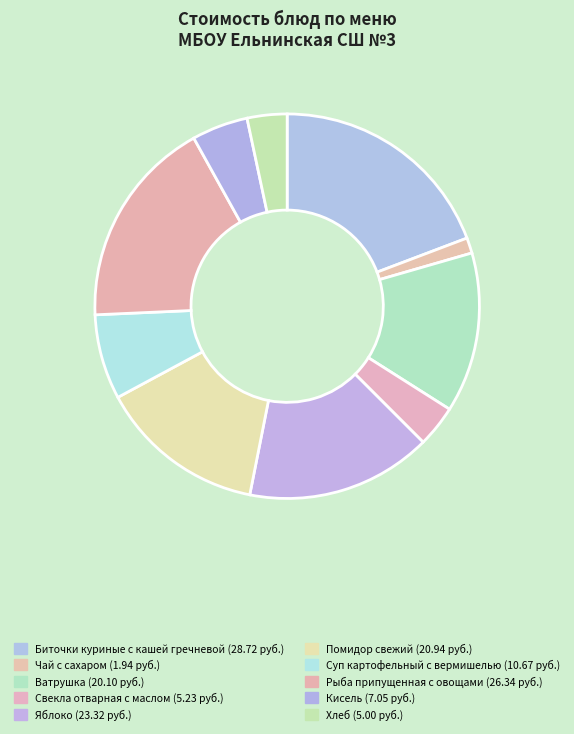

To the nearest percent, what portion does Хлеб represent?

3%